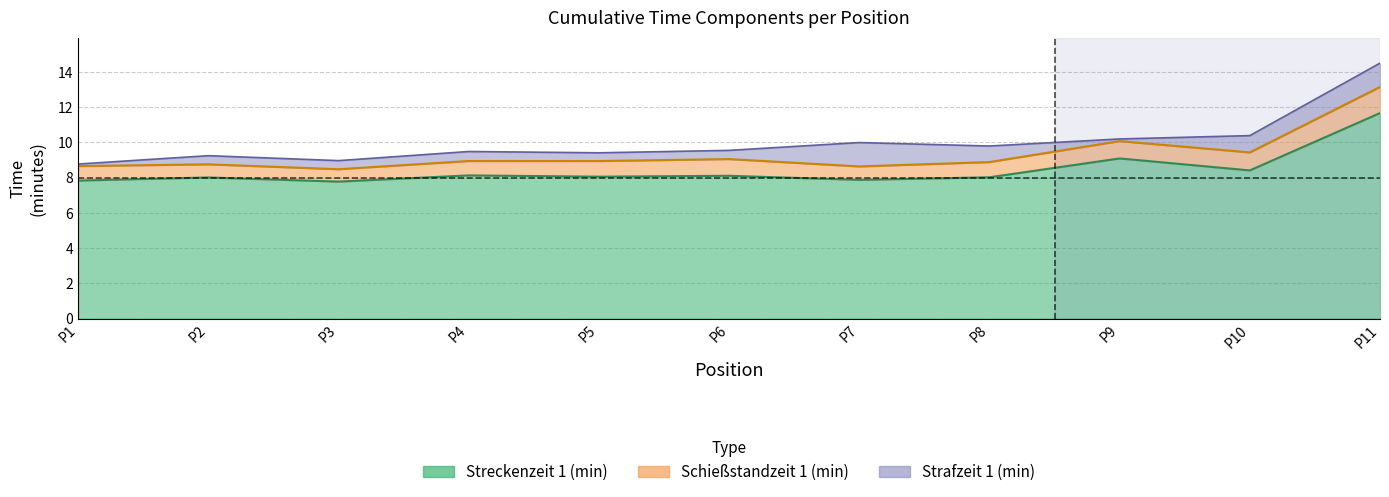

True or false: Schießstandzeit 1 (min) and Streckenzeit 1 (min) intersect in this chart.

False